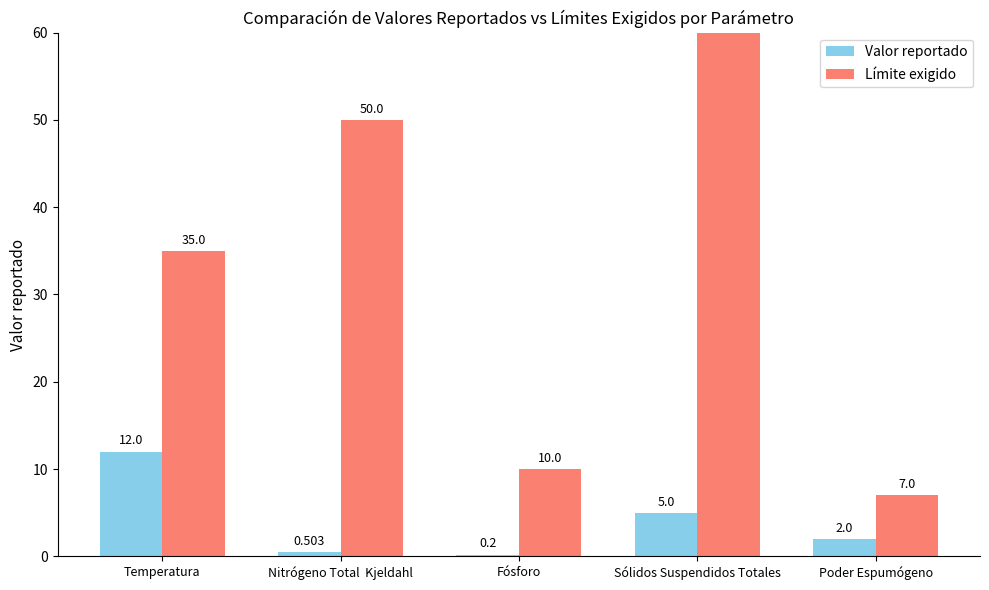

What is the spread (max minus min) of values at Poder Espumógeno?

5.0